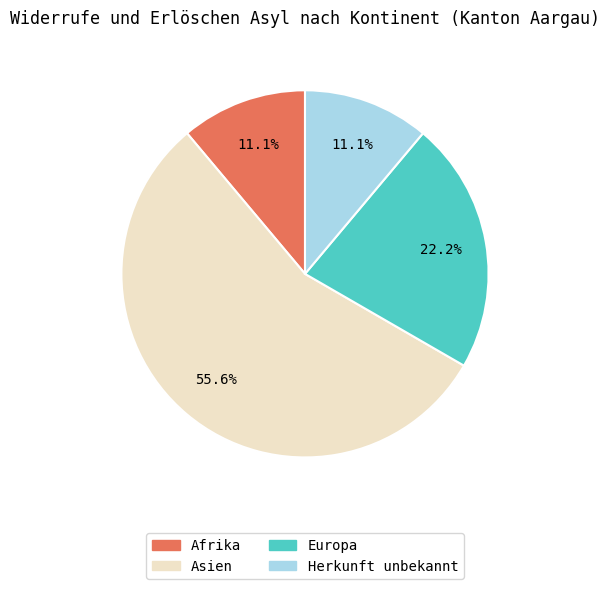

Is there a majority slice in this chart?

Yes